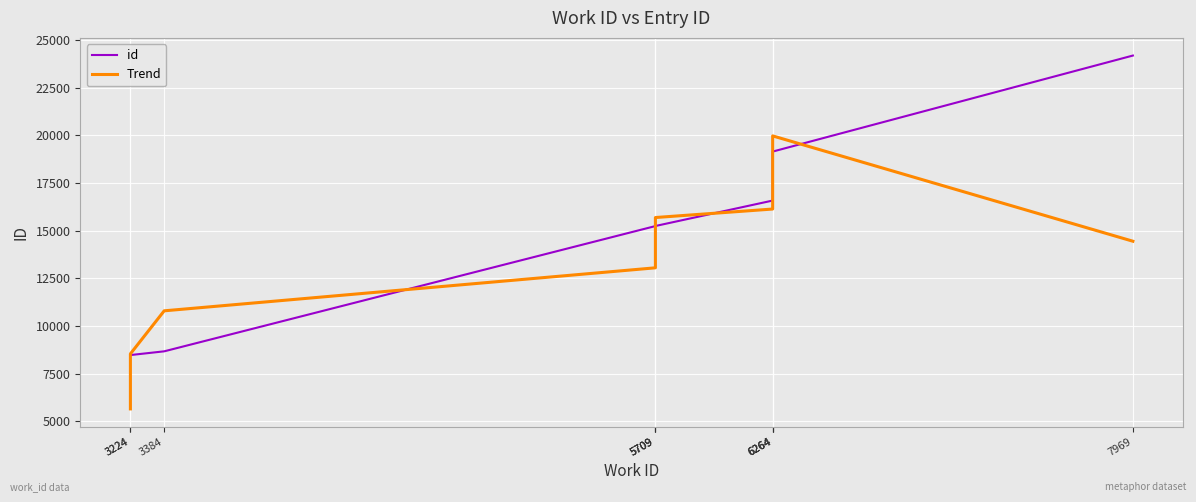

Reading left to right, extract all data points from this chart.

id: 8466.0	8468.0	8664.0	15233.0	15235.0	15237.0	16571.0	16572.0	19140.0	24176.0
Trend: 5644.7	8532.7	10788.3	13044.0	15235.0	15681.0	16126.7	17427.7	19962.7	14438.7